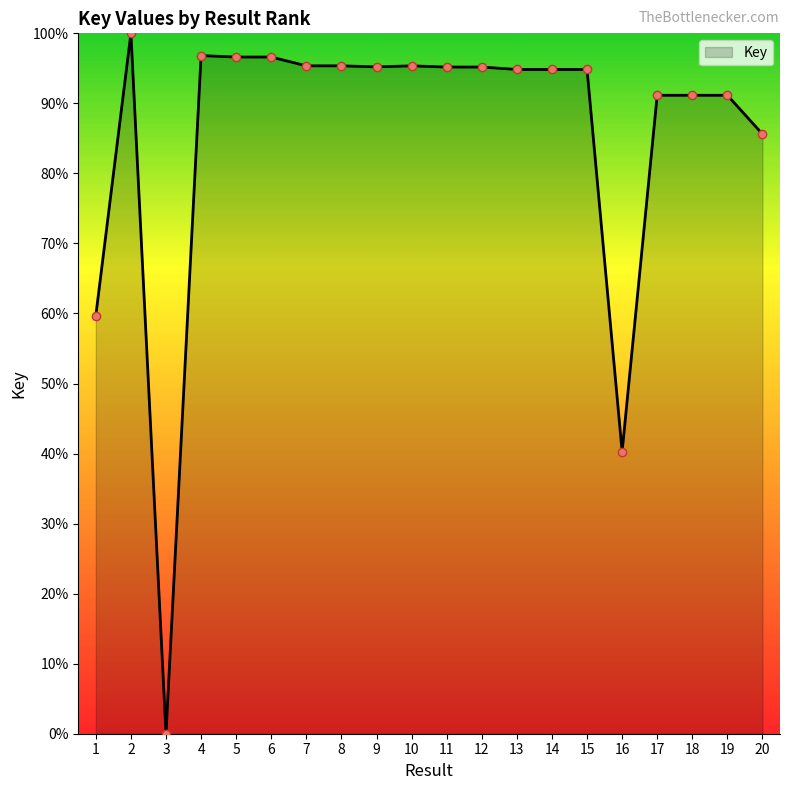

What is the greatest value displayed?

100.0